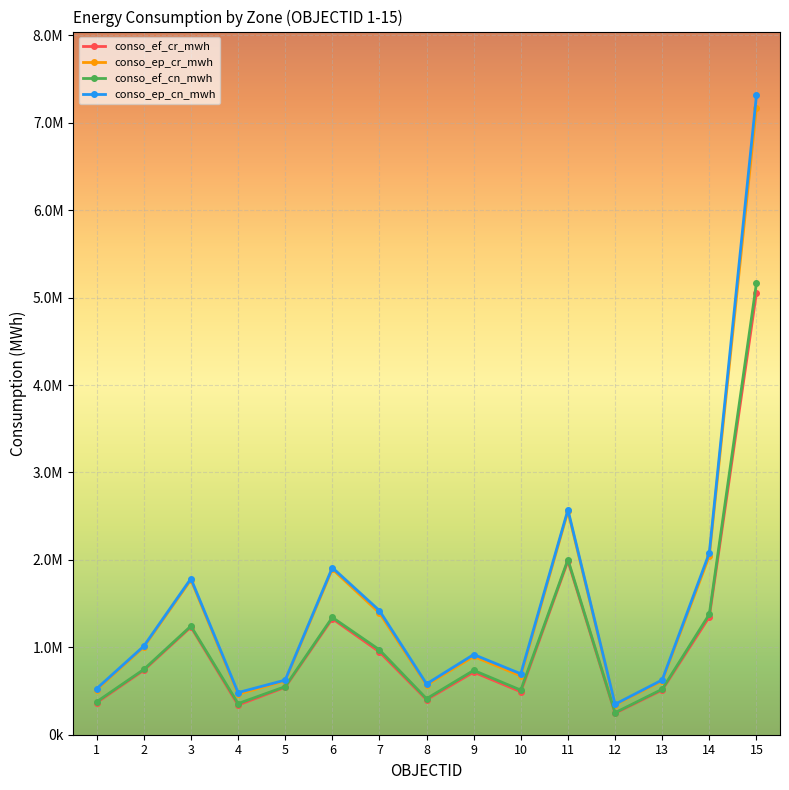

What are all the series names shown in the legend?

conso_ef_cr_mwh, conso_ep_cr_mwh, conso_ef_cn_mwh, conso_ep_cn_mwh